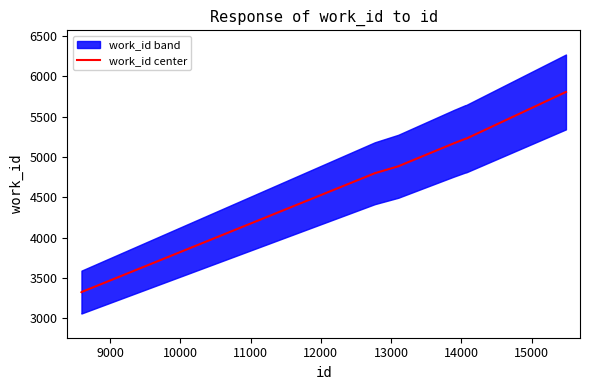

How many data points does each series have?

10